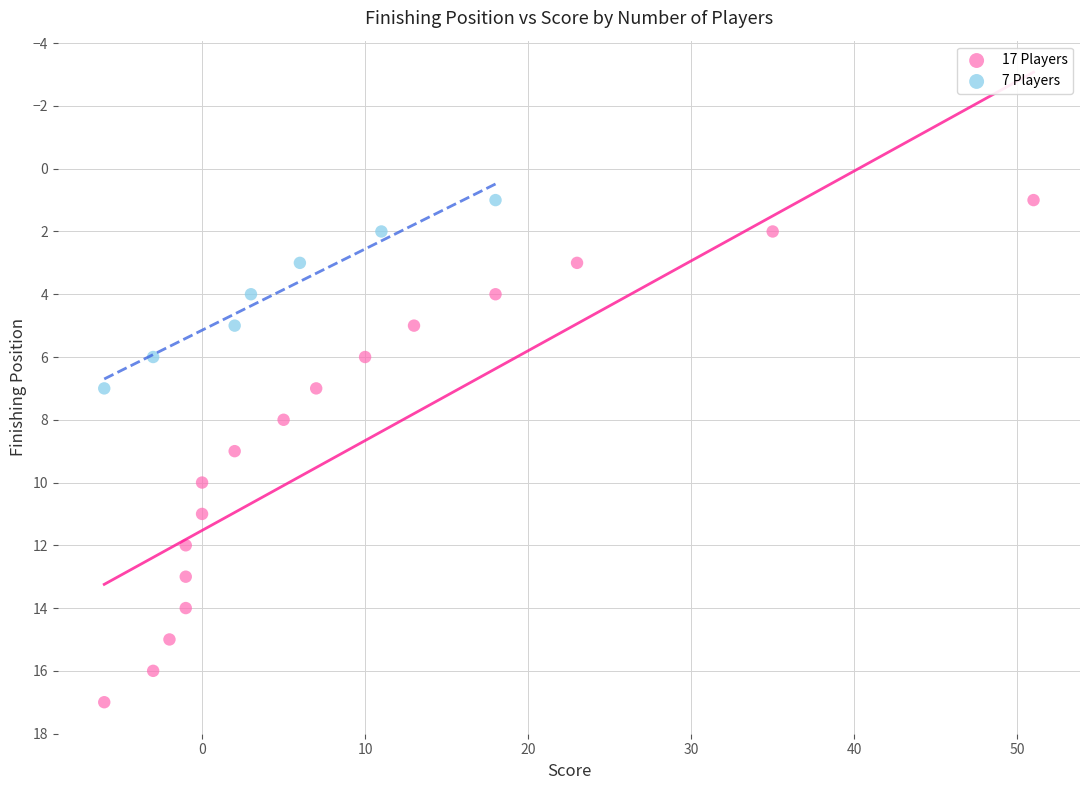

Which series has the largest Y range (max minus min)?

17 Players